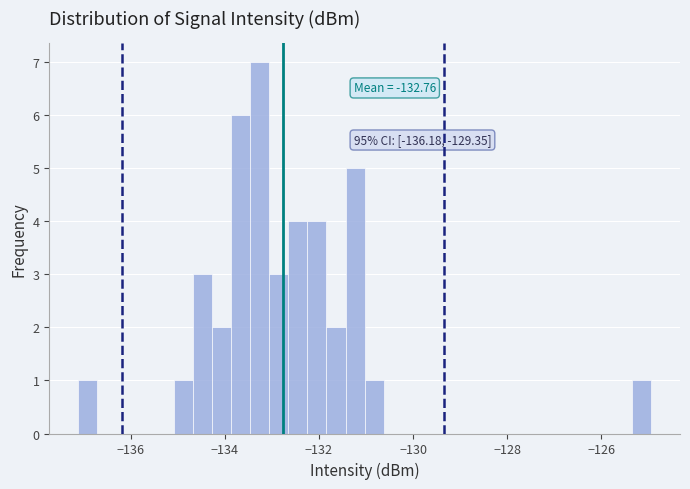

Around what value on the x-axis is the tallest bar? Give the approximate position of its centre, as read against the axis.

-133.2